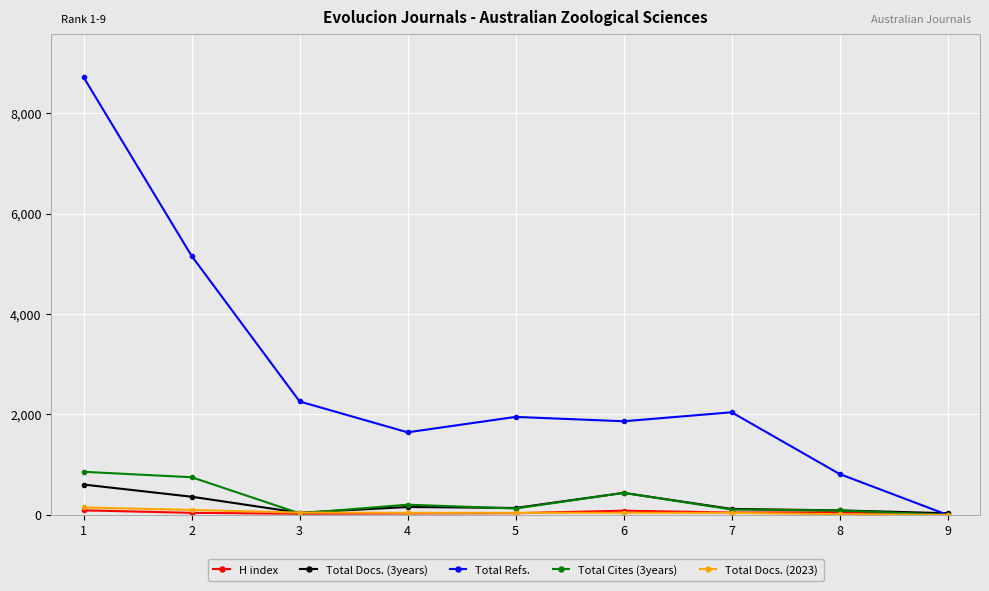

Where is the first local minimum for Total Refs.?

4